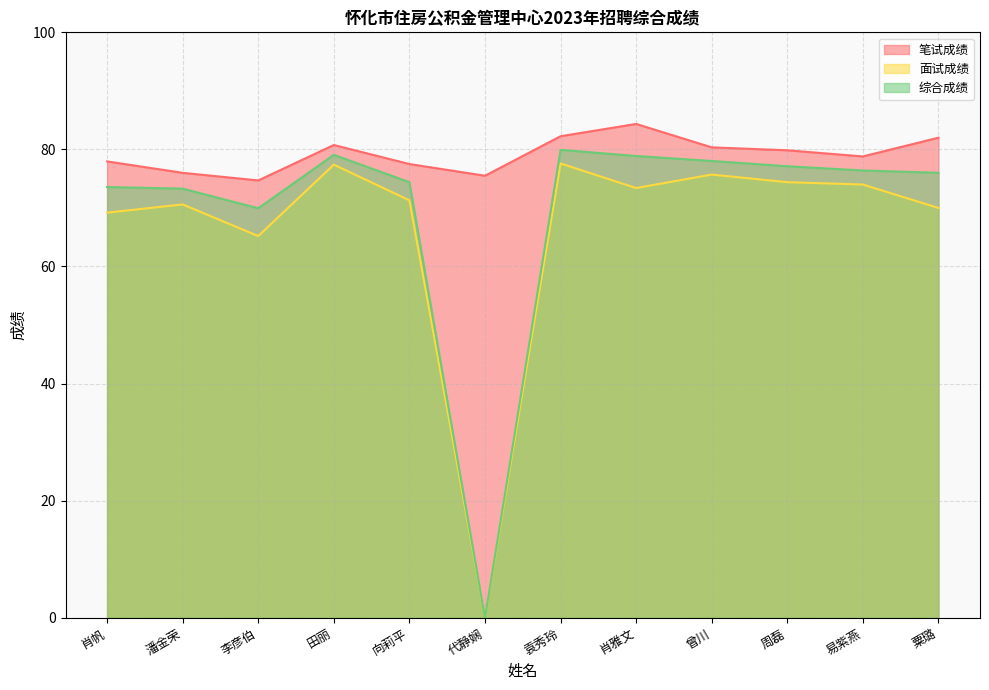

What position from the left is 周磊?

10